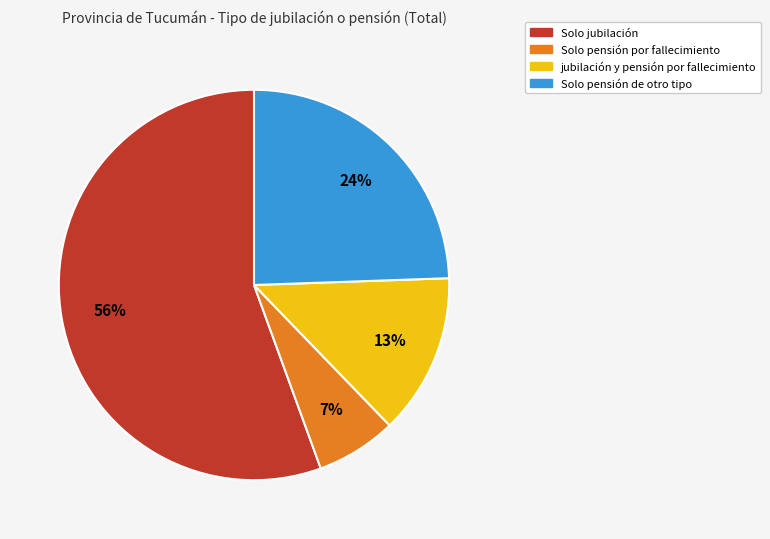

Is it true that Solo jubilación is 70% of the pie?

False